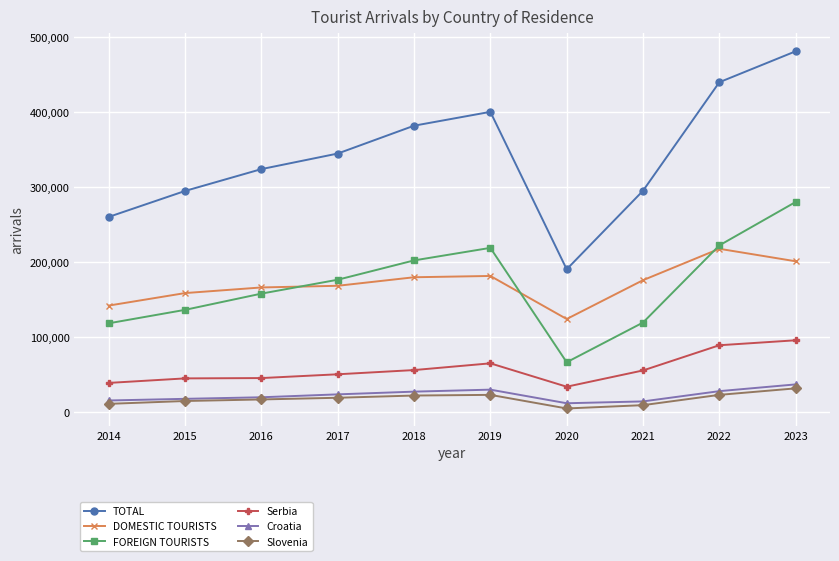

Does the chart display data point markers on the line(s)?

Yes